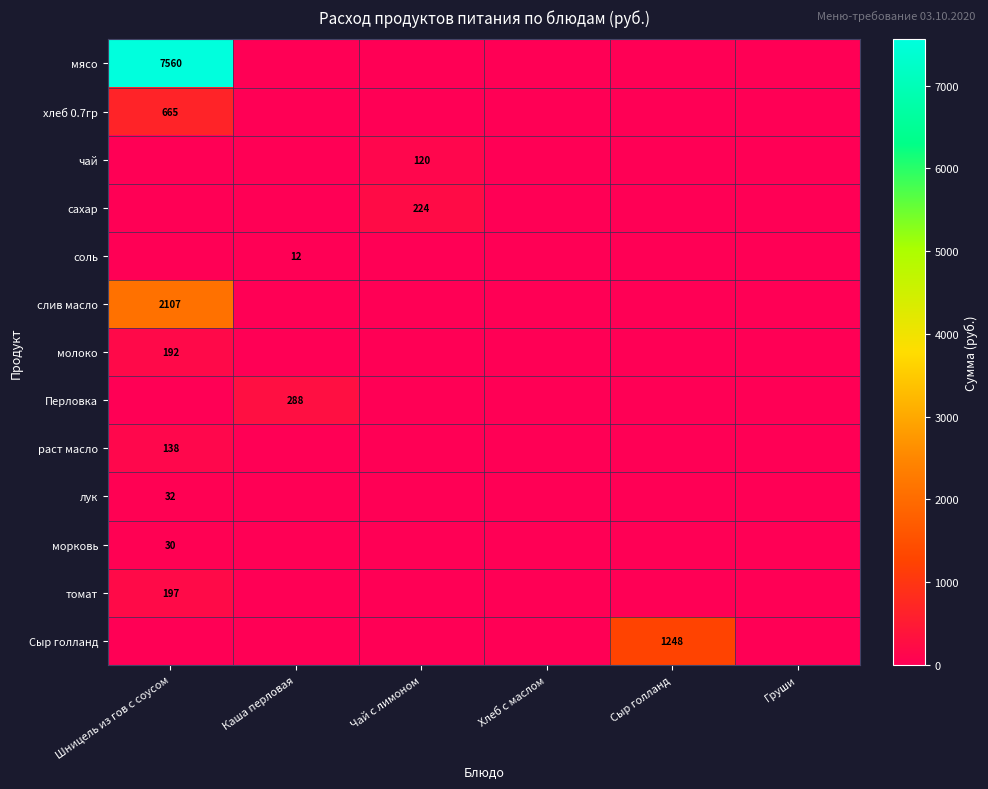

At which category is the sum across all series the highest?

Шницель из гов с соусом